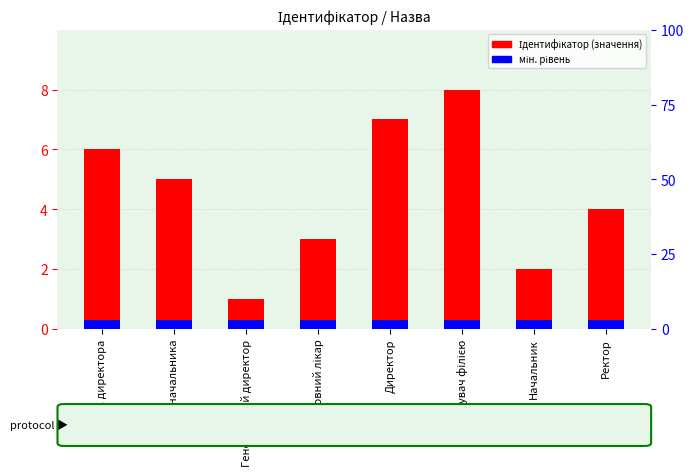

How many bars are there in total?

8